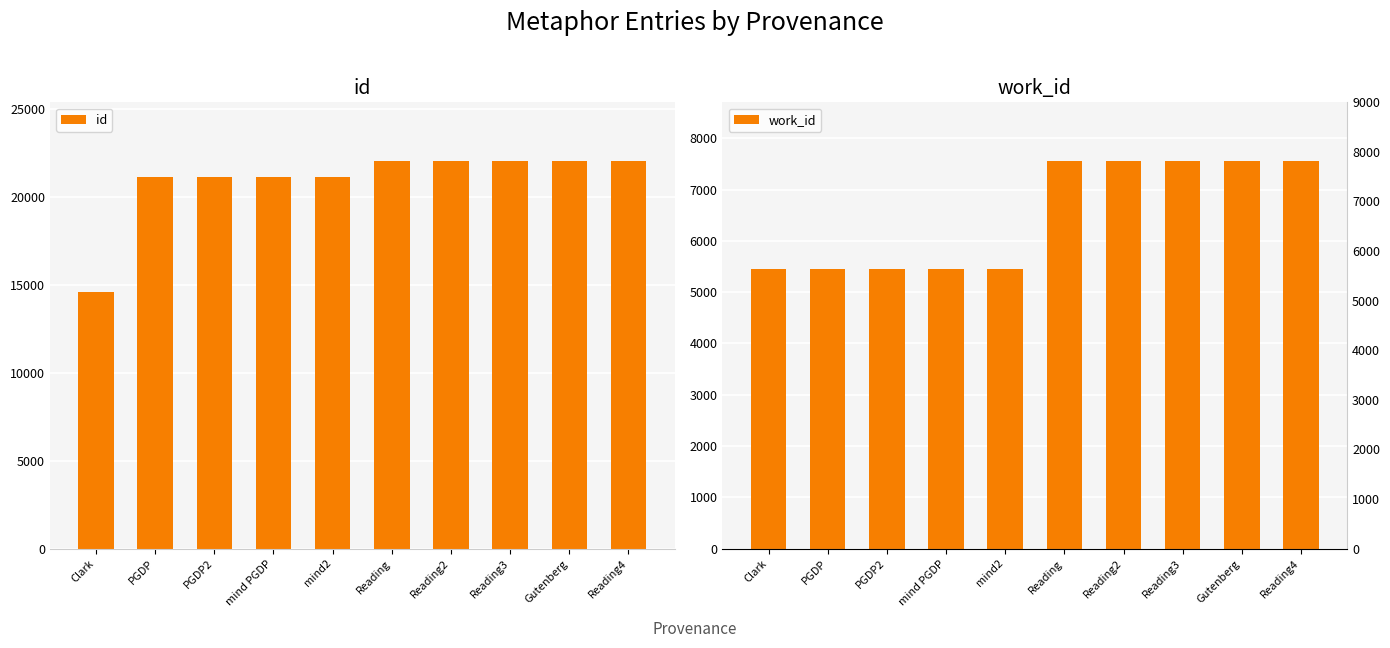

True or false: id has a value of 21107 at mind PGDP.

True